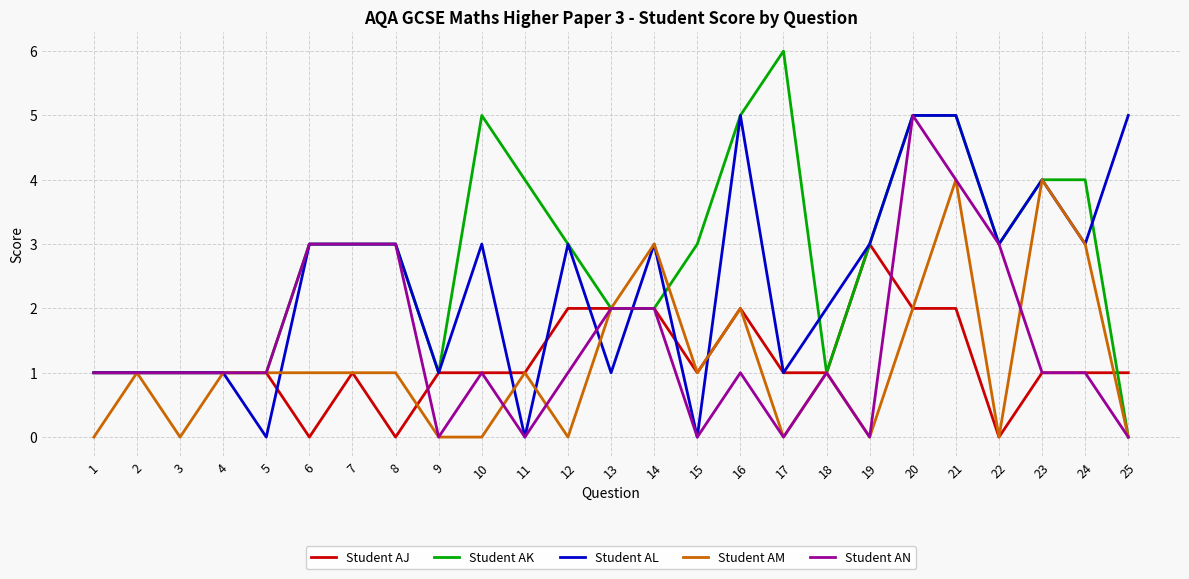

True or false: Student AK has a value of 2 at 2.

False